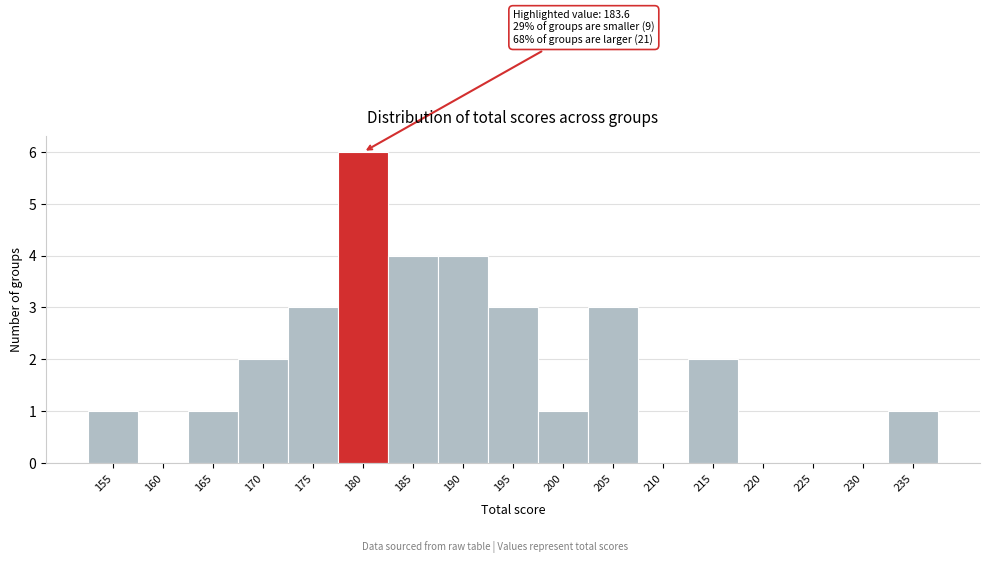

Reading left to right, extract all data points from this chart.

155=1	160=0	165=1	170=2	175=3	180=6	185=4	190=4	195=3	200=1	205=3	210=0	215=2	220=0	225=0	230=0	235=1